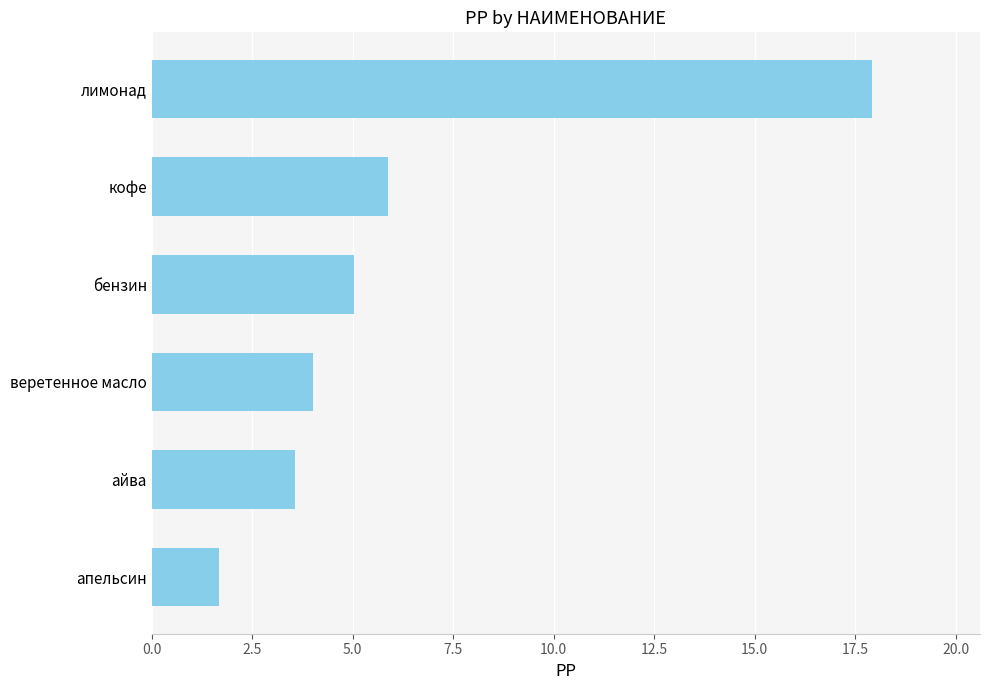

What is the sum of all values?

38.1